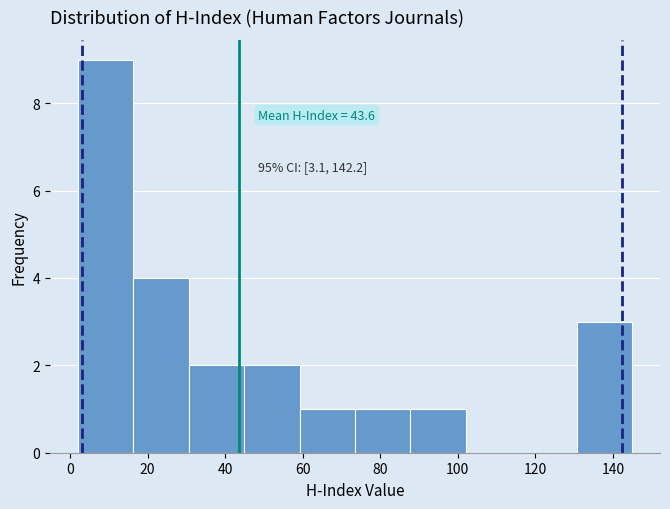

Which range on the x-axis has the tallest bar?

2 to 16